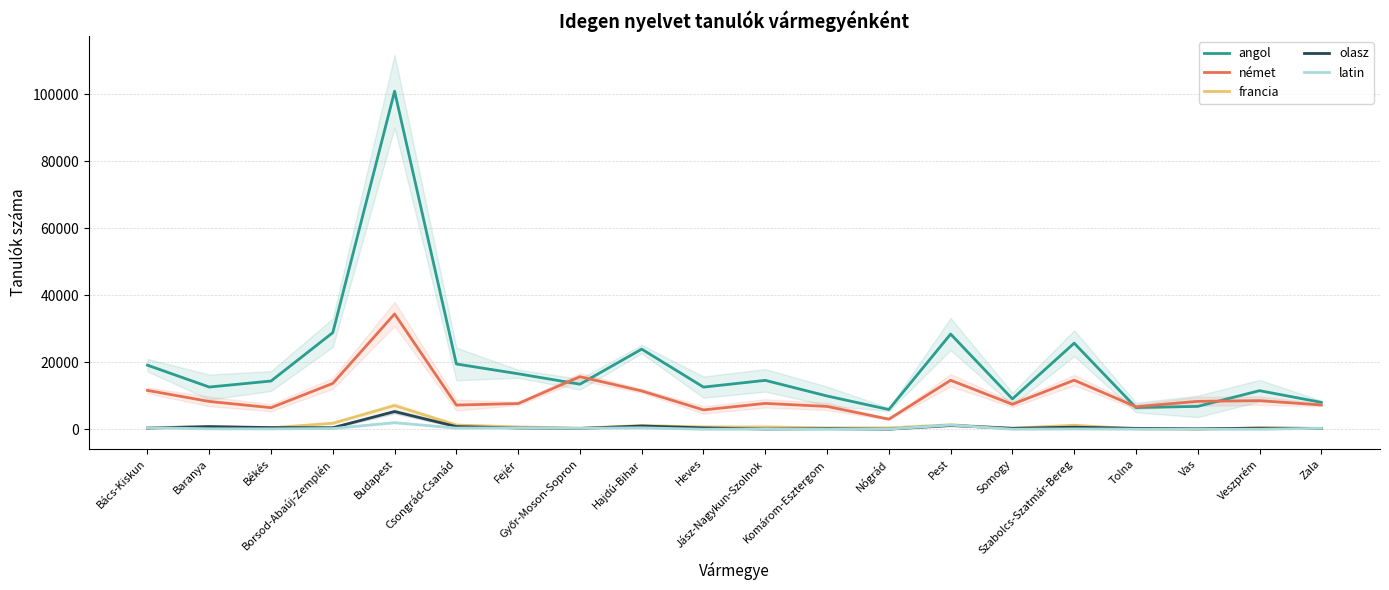

Which series has the widest spread of values?

angol